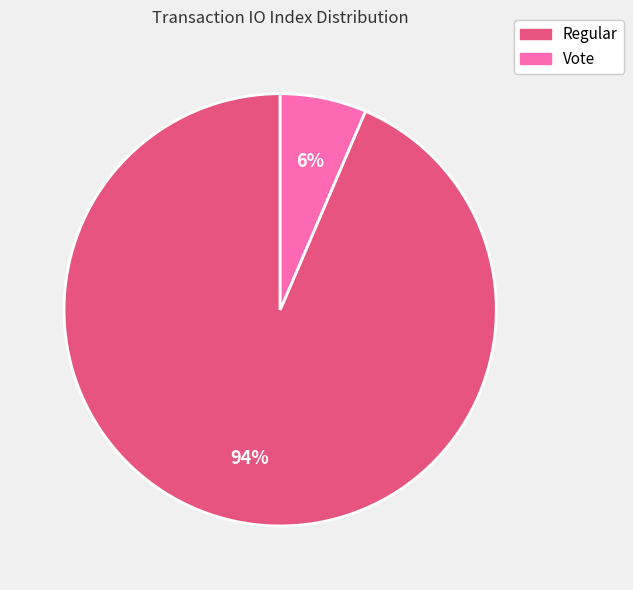

True or false: Vote accounts for 6% of the total.

True